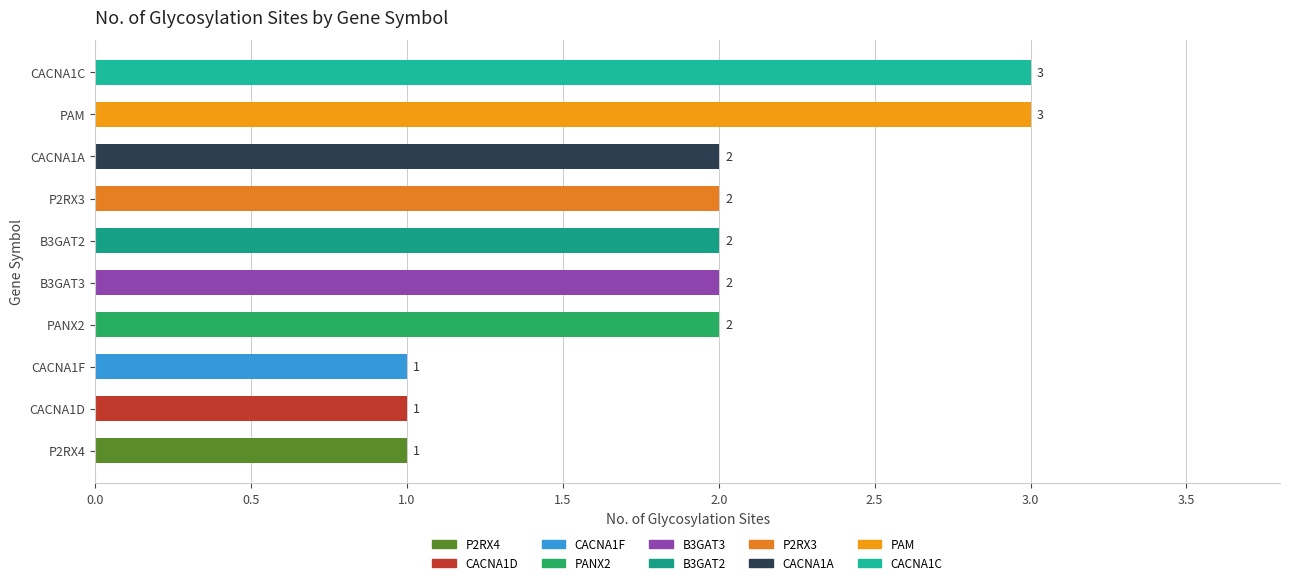

Reading bottom to top, list all the values displayed in this chart.

P2RX4=1	CACNA1D=1	CACNA1F=1	PANX2=2	B3GAT3=2	B3GAT2=2	P2RX3=2	CACNA1A=2	PAM=3	CACNA1C=3